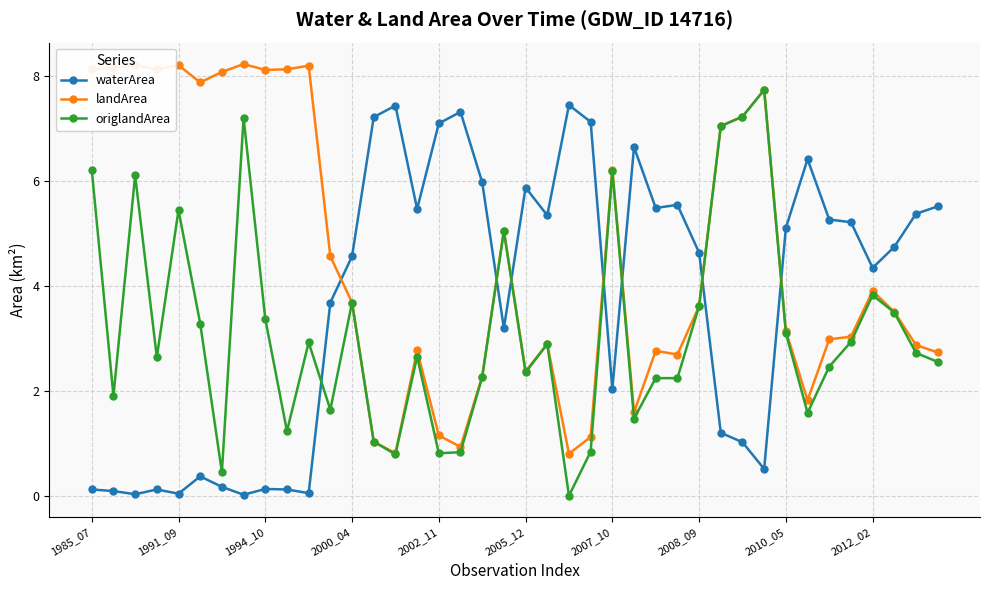

Rank the series by their average value, from lowest to highest.

origlandArea, waterArea, landArea